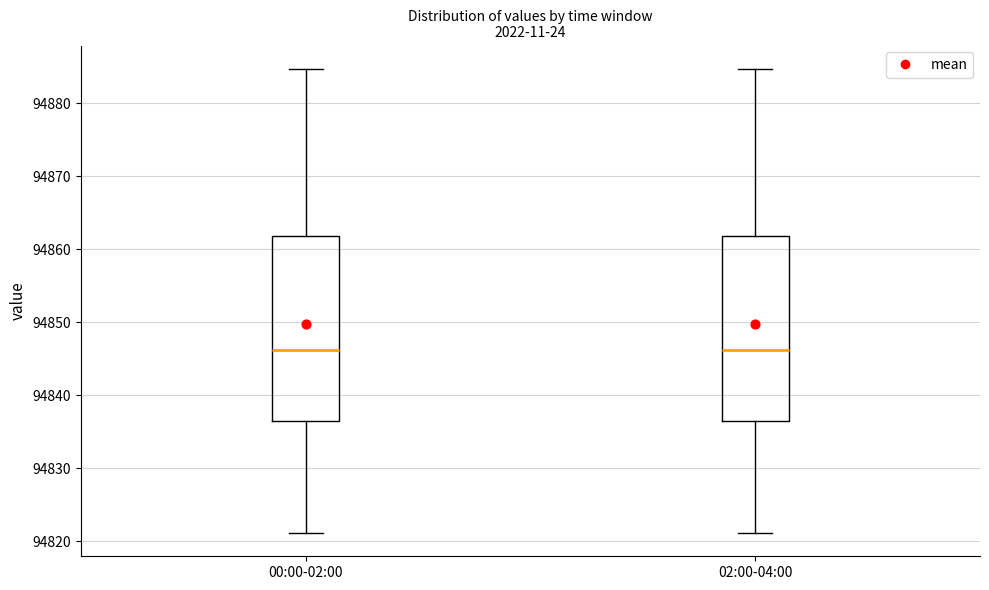

Where is the upper edge of the box for 02:00-04:00 on the y-axis? The values are not printed on the chart, so give them approximately, as read against the axis.

94862